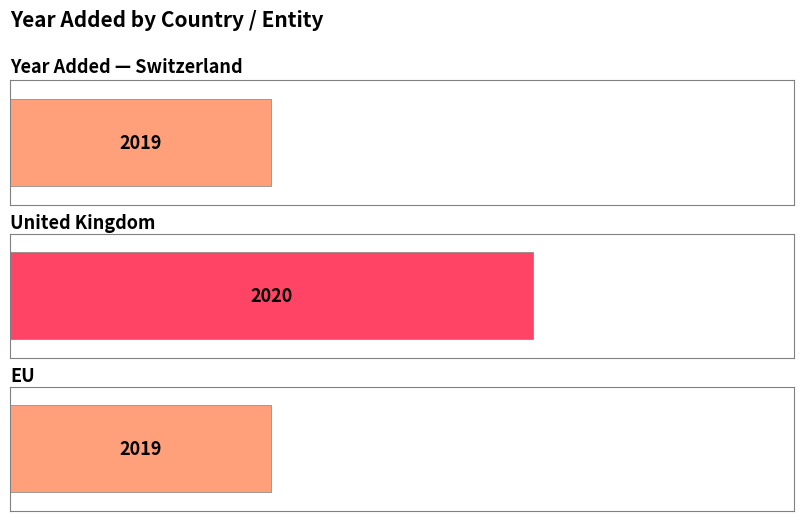

How many bars are there in total?

3